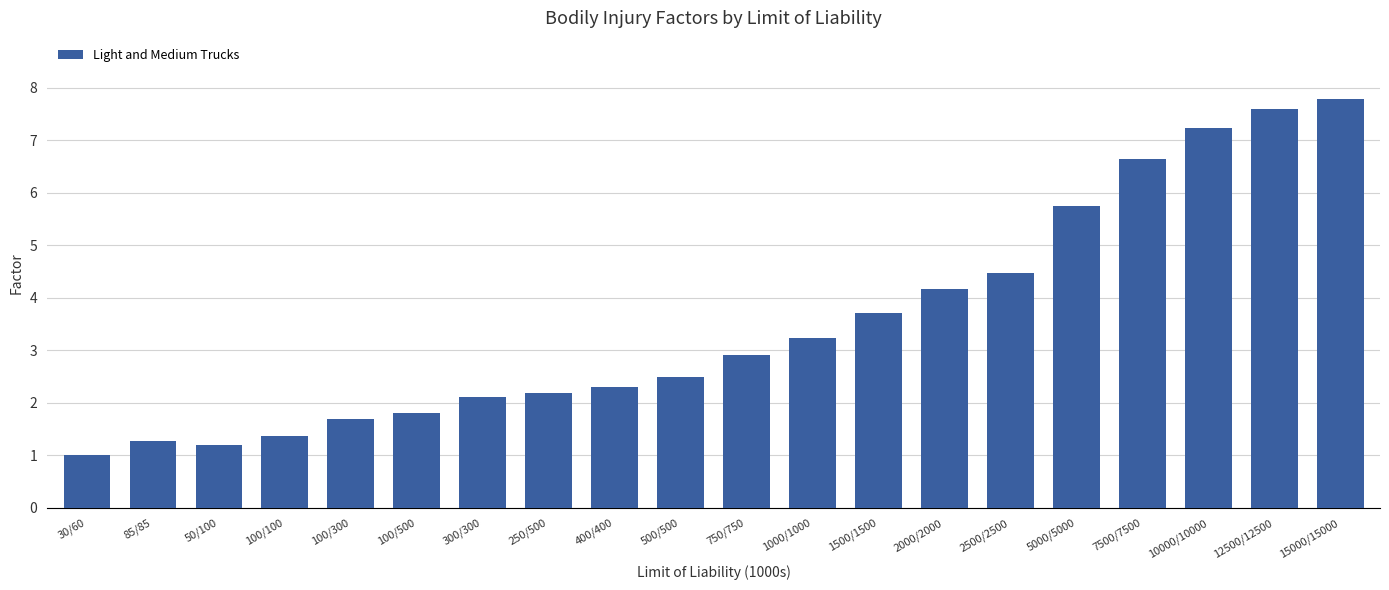

Count the number of values greater than 2.

14